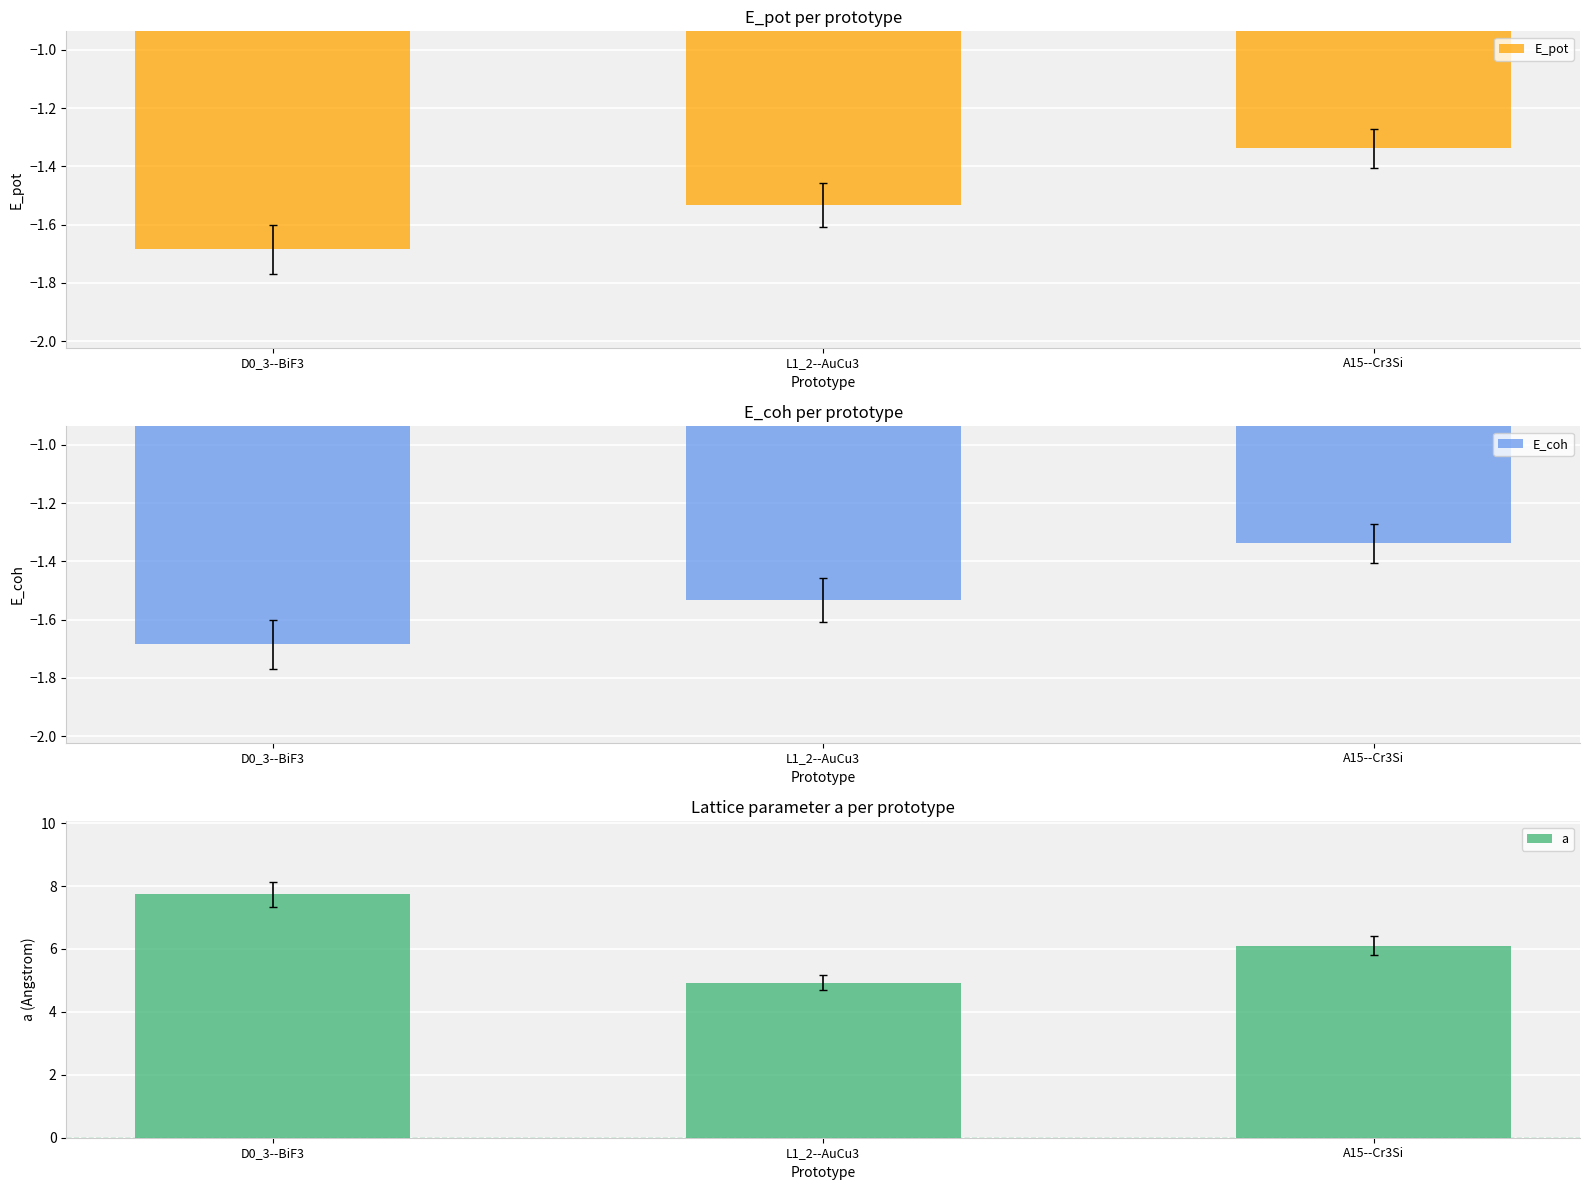

Is the value of E_pot at L1_2--AuCu3 greater than the value of a at A15--Cr3Si?

No